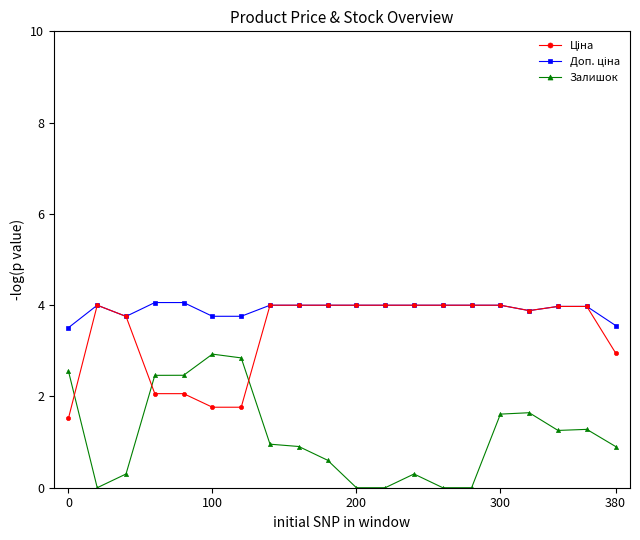

What is the maximum value for Залишок?

2.9